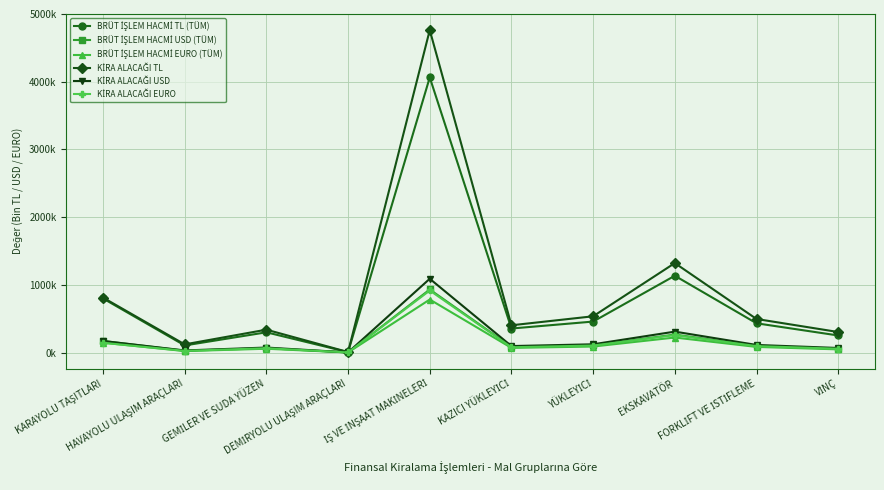

Does the chart have visible grid lines?

Yes